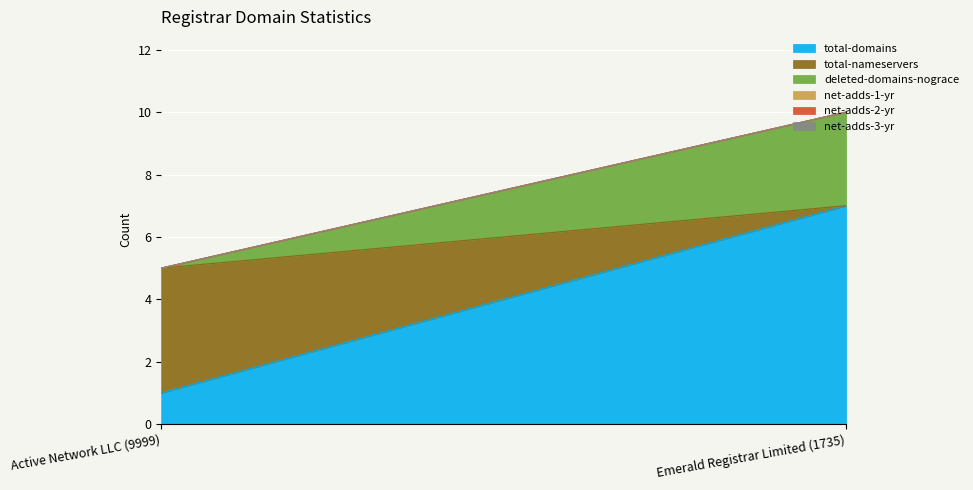

Is the value of net-adds-3-yr at Emerald Registrar Limited (1735) greater than the value of total-domains at Active Network LLC (9999)?

No